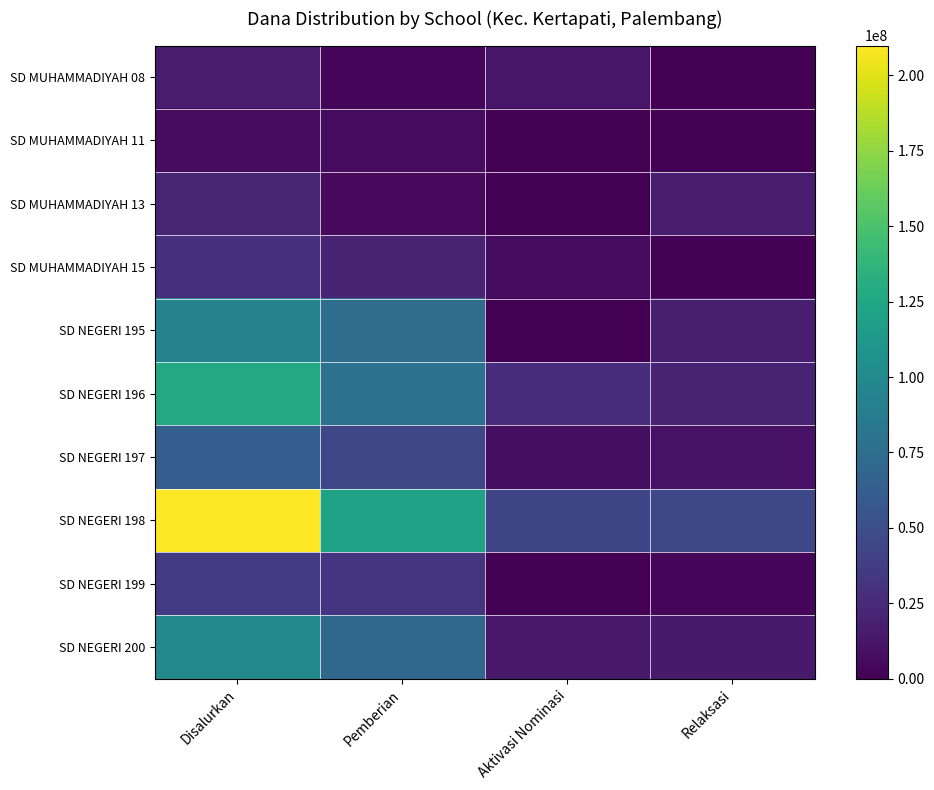

How many data points in SD NEGERI 200 are less than 69750000?

2